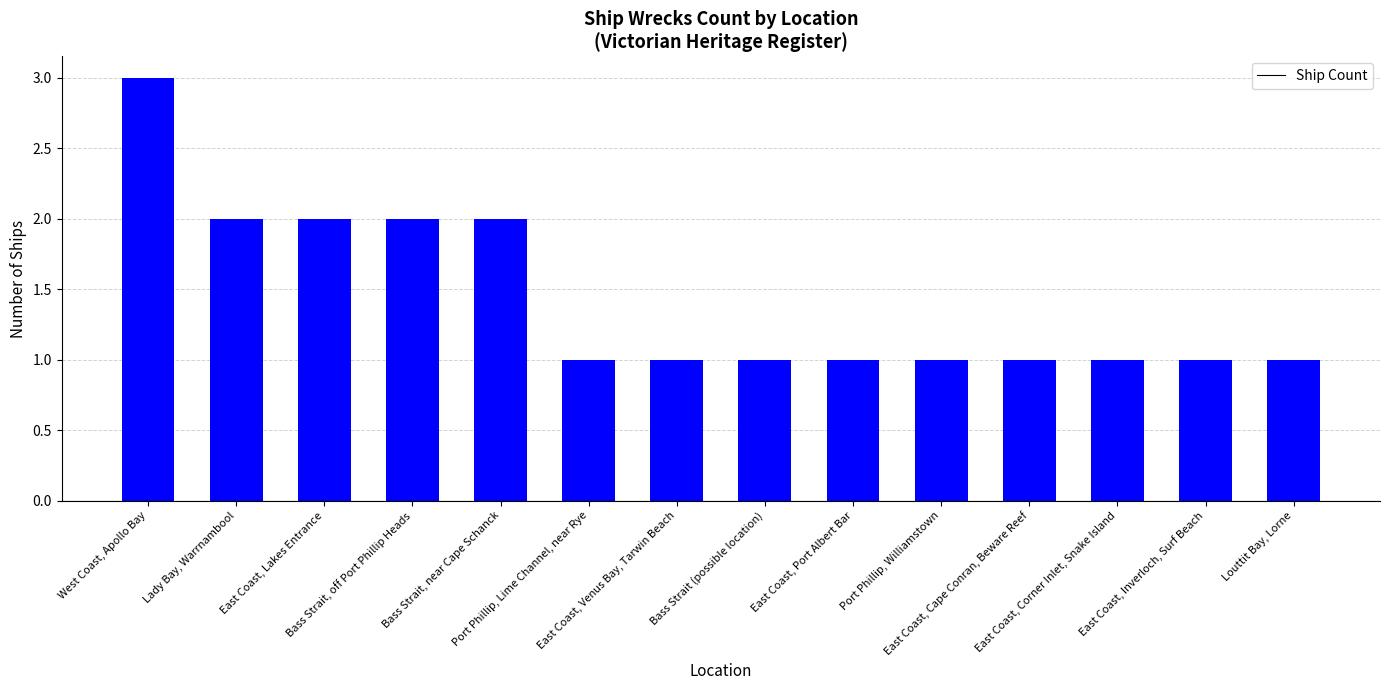

What is the sum of all values?

20